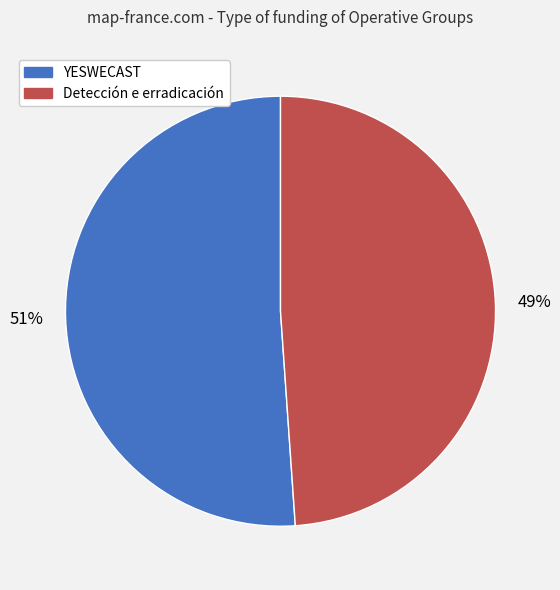

How many slices are in this pie chart?

2